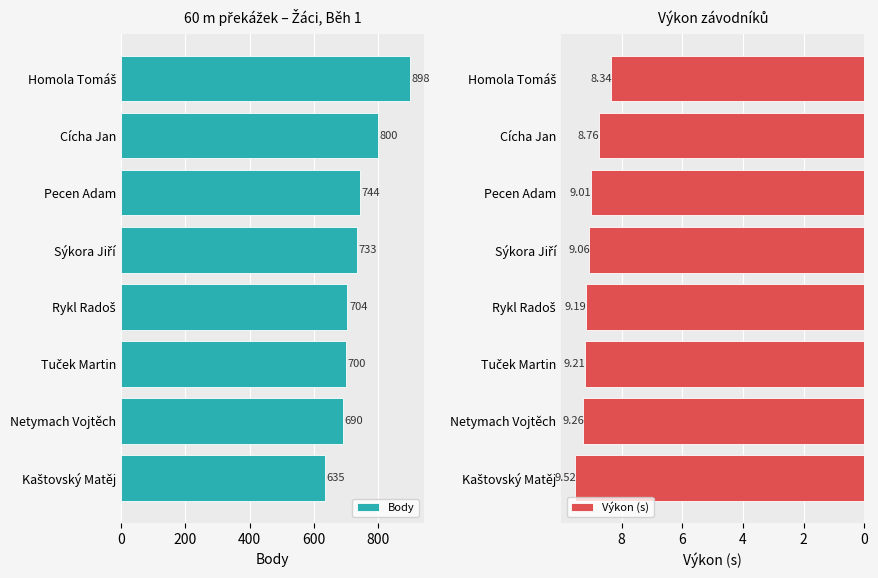

What is the maximum value for Body?

898